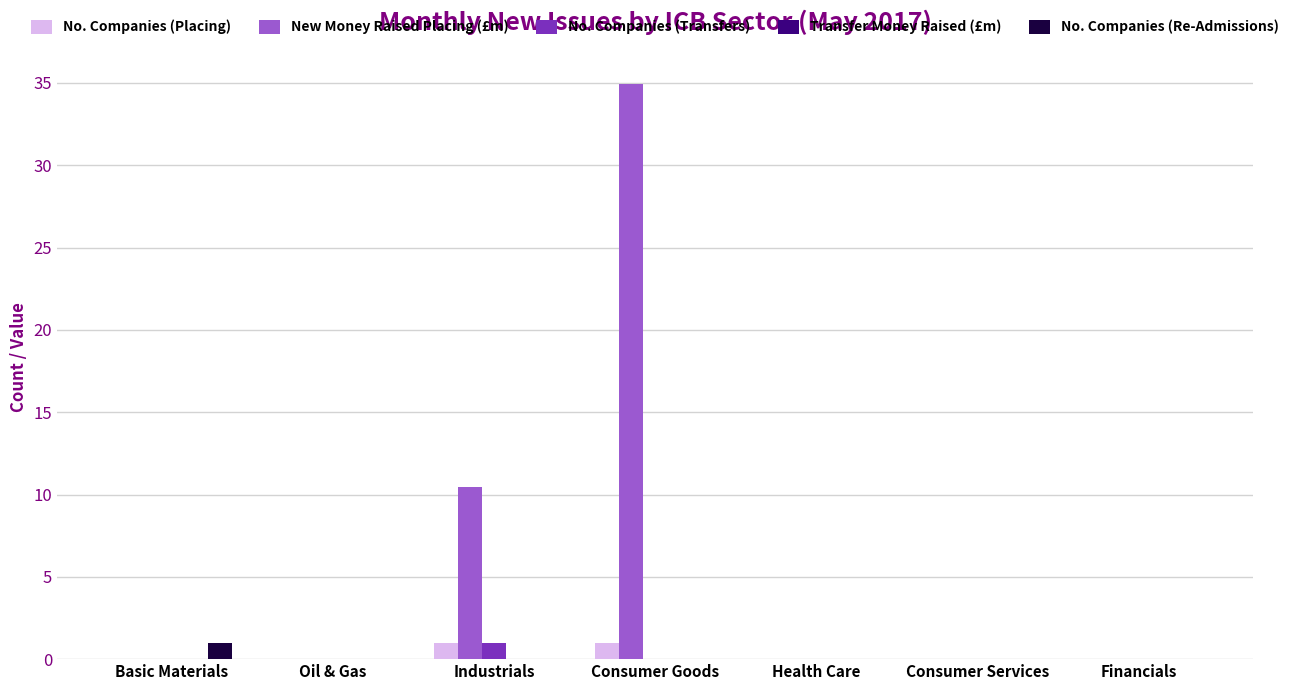

Which series has the largest total across all categories?

New Money Raised Placing (£m)